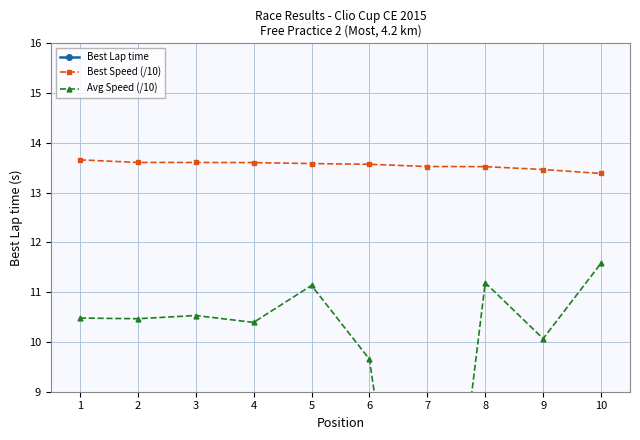

The value of Best Speed (/10) at 9 is 13.5. True or false?

True